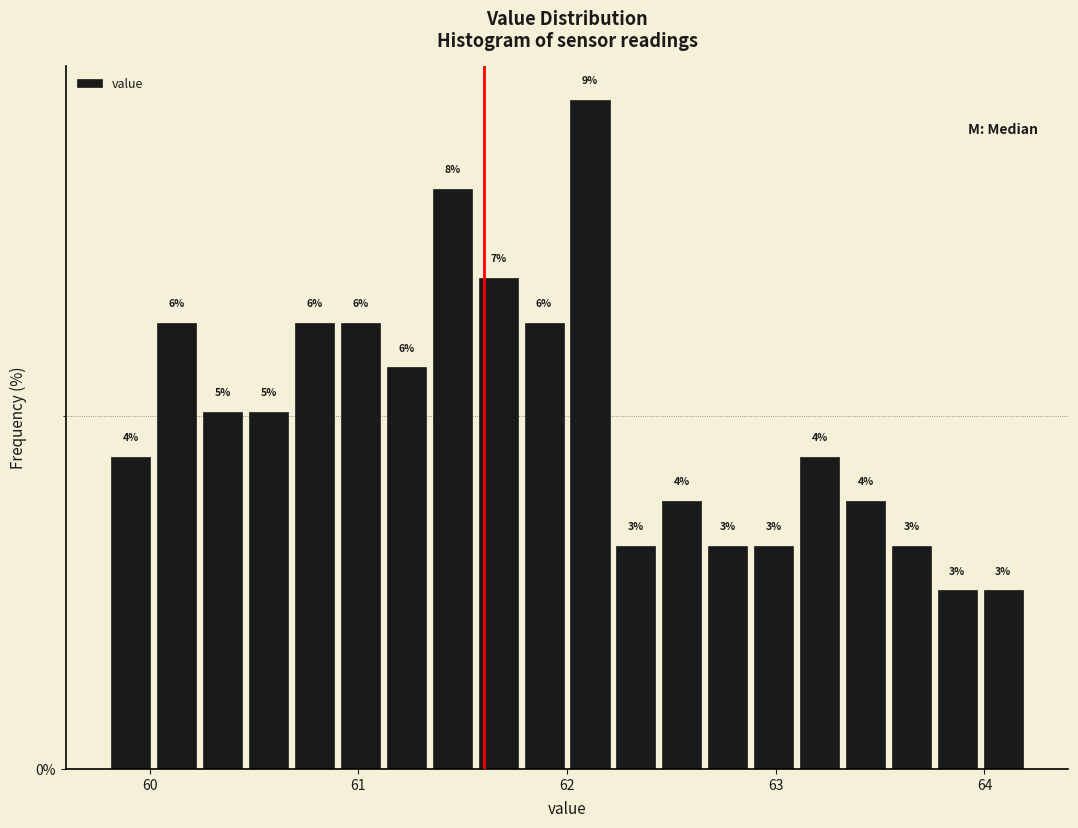

Read against the x-axis, roughly where is the centre of the tallest bar?

62.1